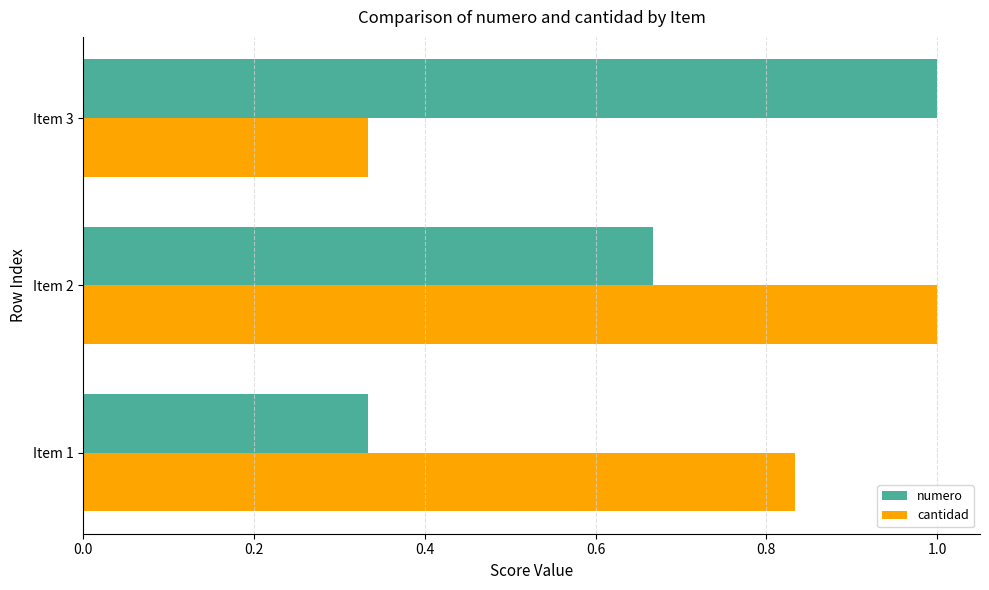

At which label does cantidad reach its minimum?

Item 3